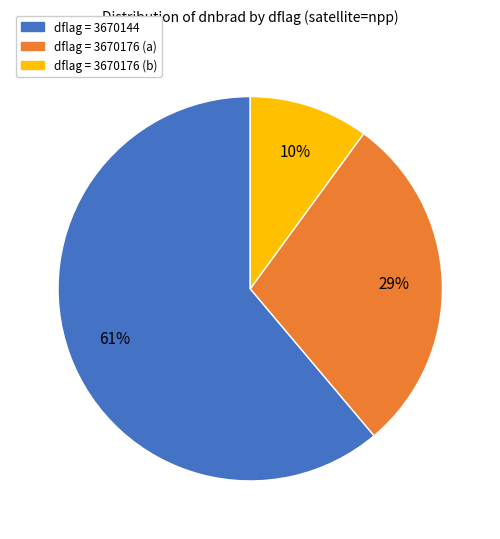

How many slices are in this pie chart?

3